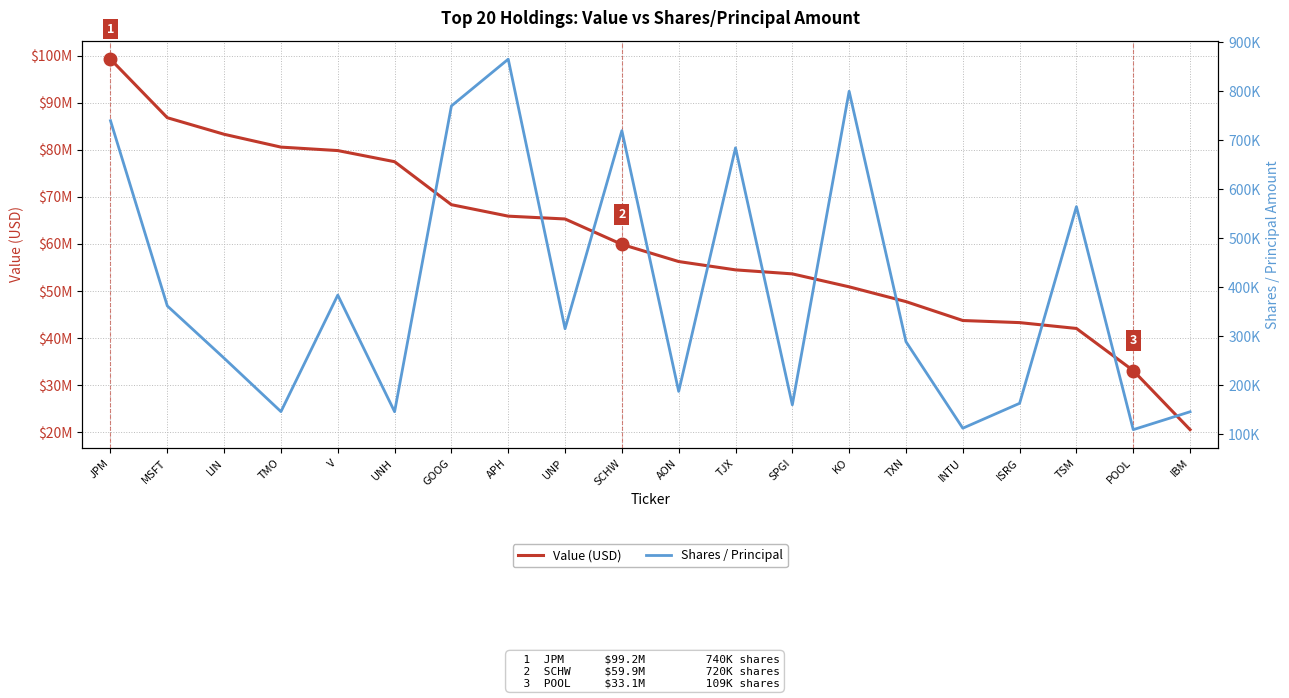

True or false: Shares / Principal and Value (USD) cross at least once.

False